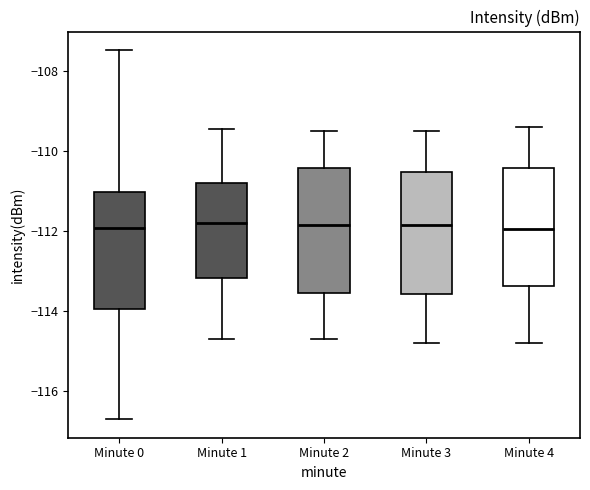

Reading left to right, read every box against the y-axis: the position of its median line, the range the box covers, and the ends of its whiskers. The values are not printed on the chart, so give them approximately, as read against the axis.

Minute 0: median -112.0, box -114.0 to -111.0, whiskers -116.8 to -107.4
Minute 1: median -111.8, box -113.2 to -110.8, whiskers -114.8 to -109.4
Minute 2: median -111.8, box -113.6 to -110.4, whiskers -114.6 to -109.4
Minute 3: median -111.8, box -113.6 to -110.6, whiskers -114.8 to -109.4
Minute 4: median -112.0, box -113.4 to -110.4, whiskers -114.8 to -109.4